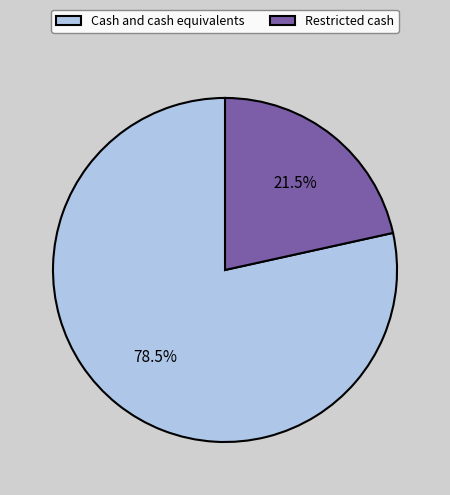

Which slice is the smallest?

Restricted cash